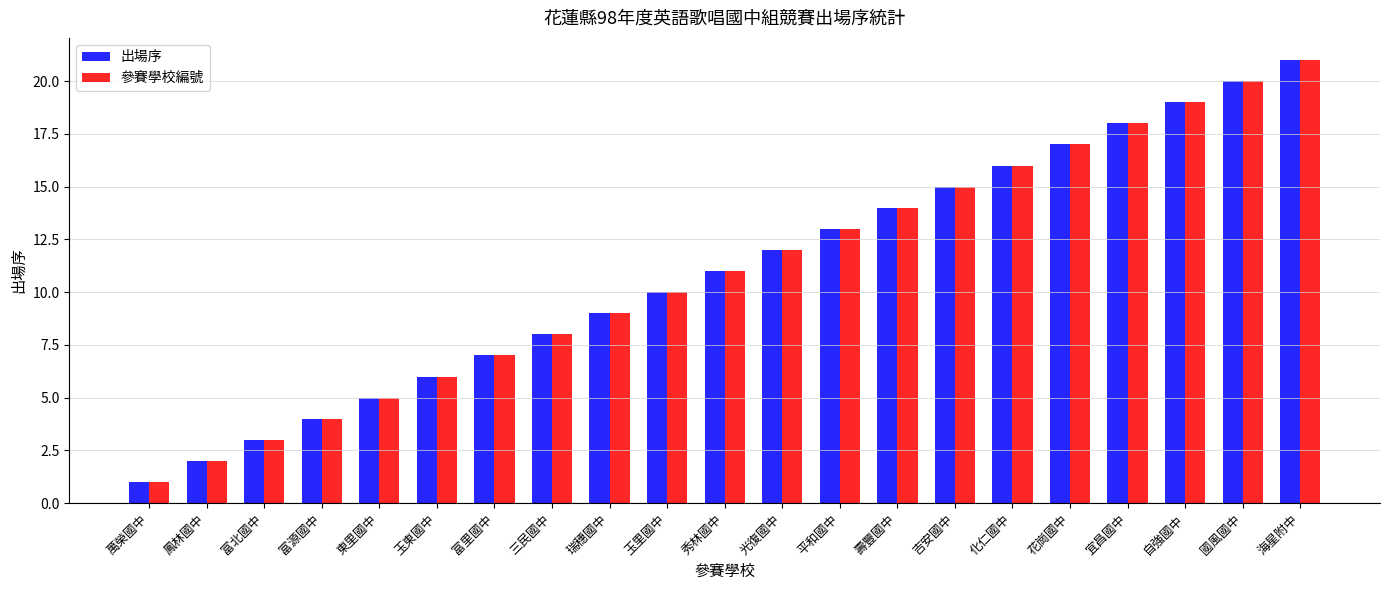

What is the difference between the maximum and minimum values in the 出場序 series?

20